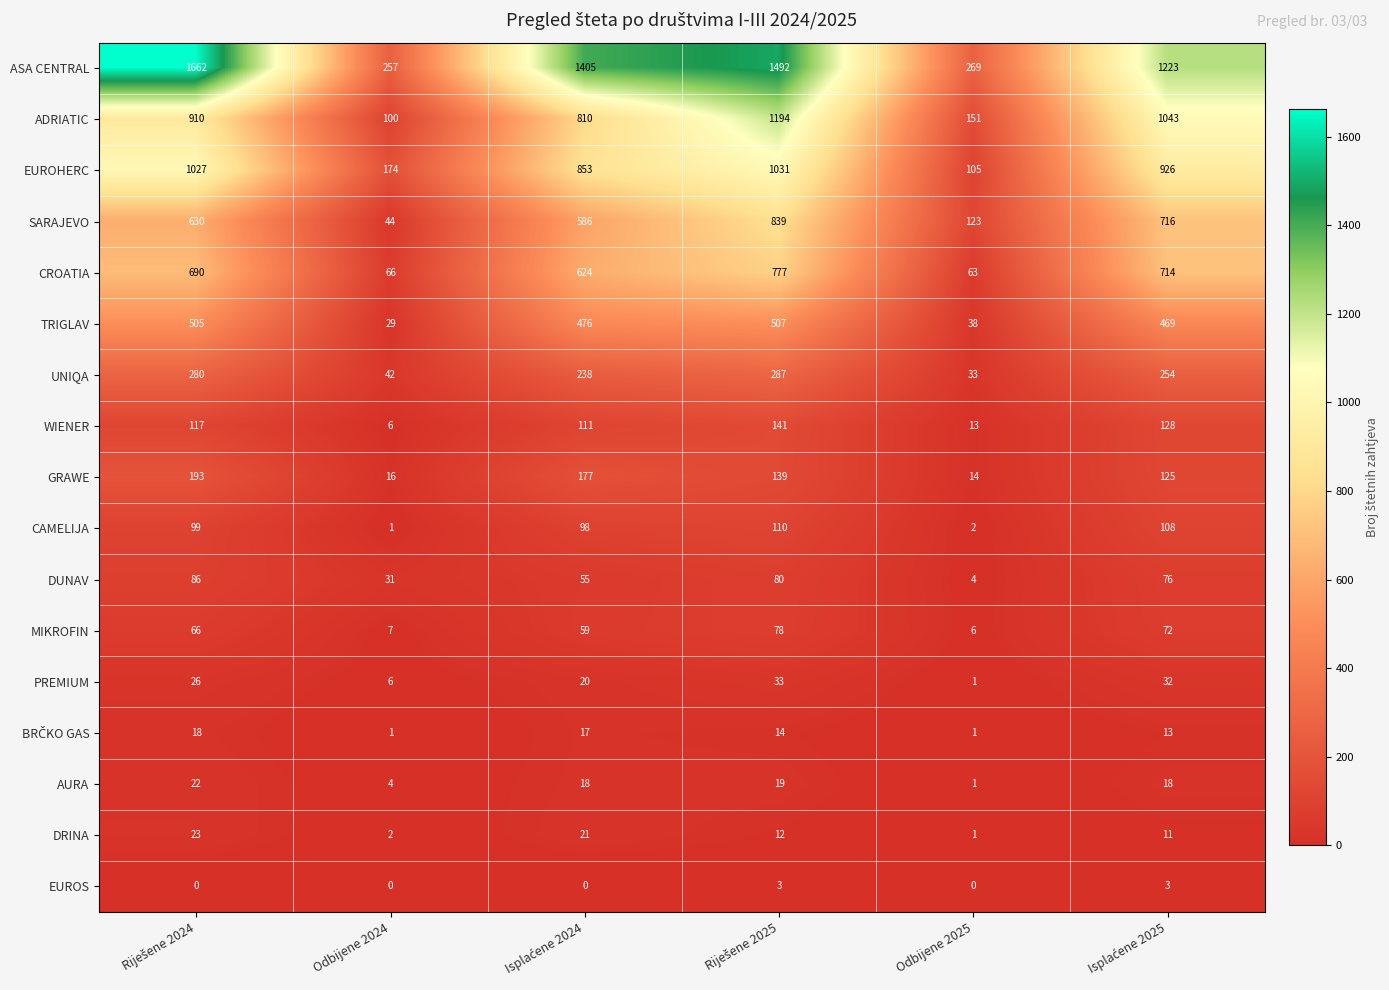

Which series has the largest range (max minus min)?

ASA CENTRAL